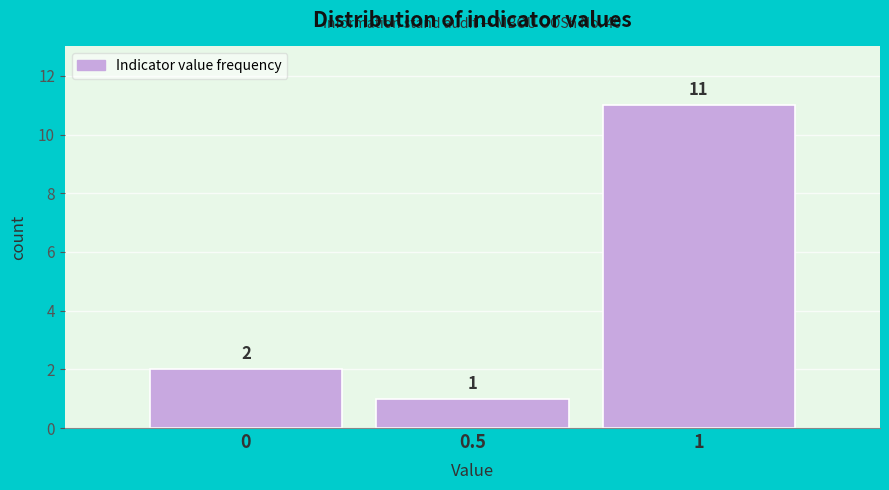

How tall is the bar that spans 0.75 to 1.25 on the x-axis?

11